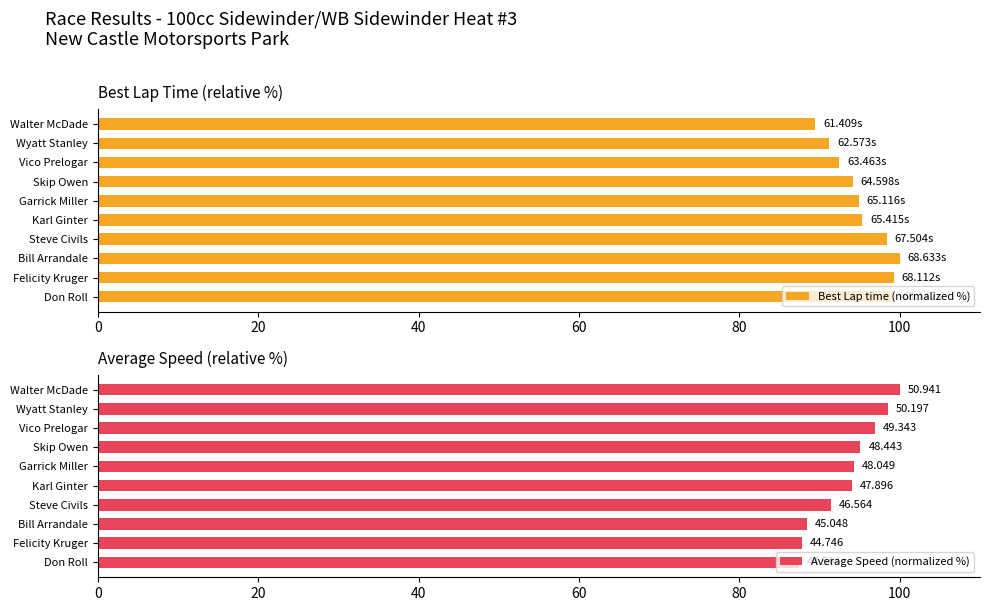

What is the sum of all Best Lap time (normalized %) values?

954.3